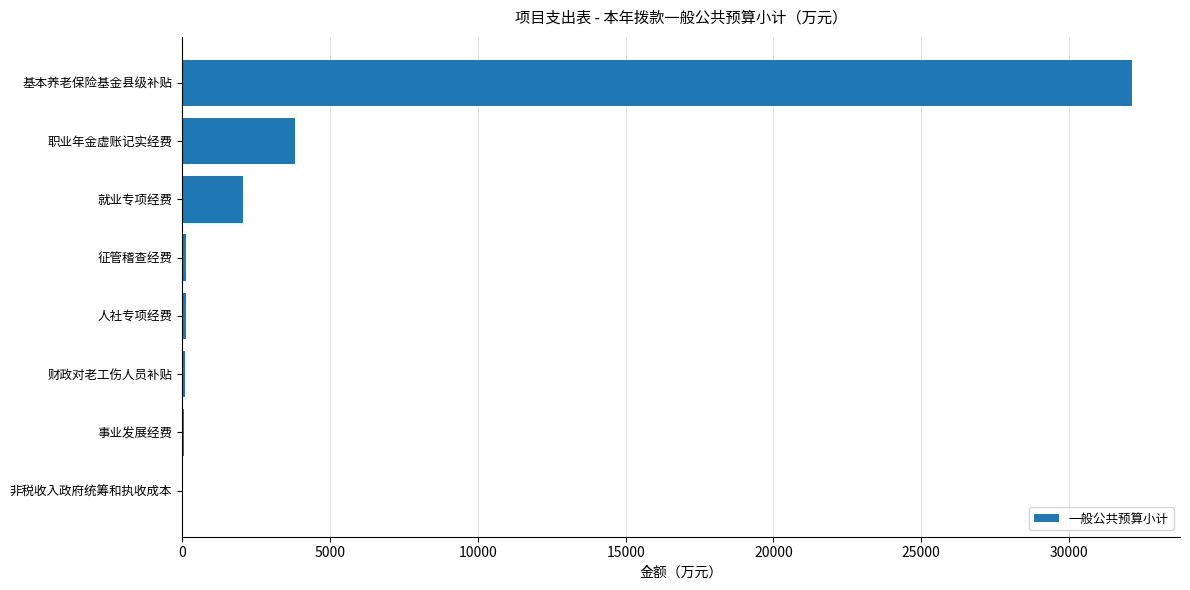

At which category does the chart reach its peak across all series?

基本养老保险基金县级补贴